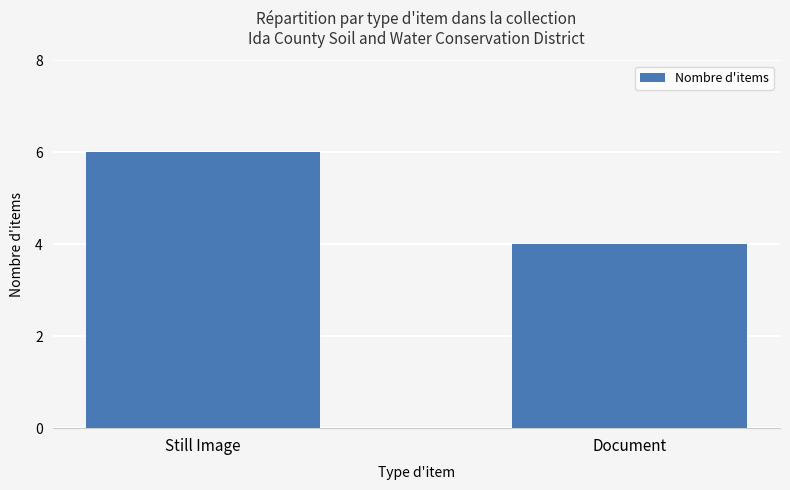

True or false: the data shows 11 at Still Image.

False